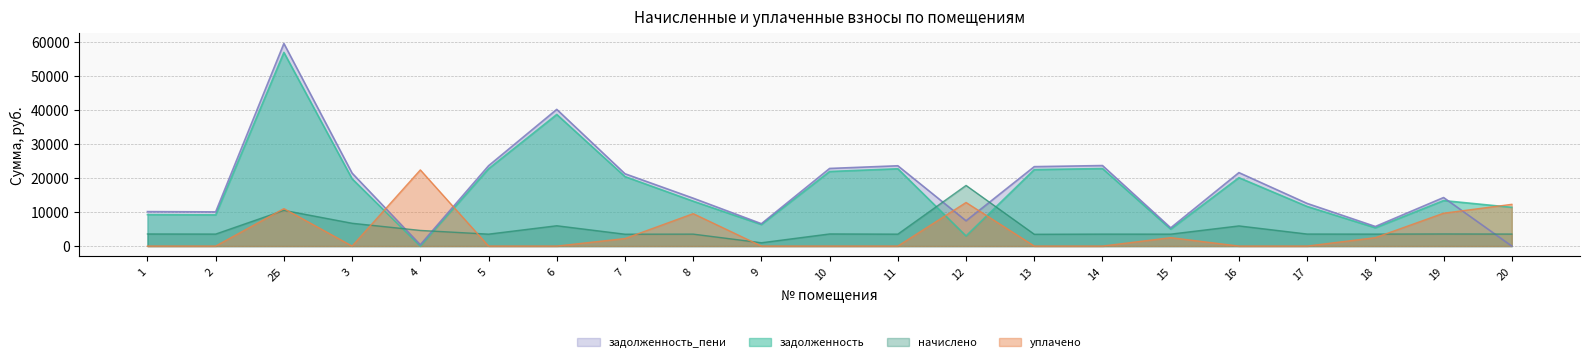

How many categories are shown in the chart?

21